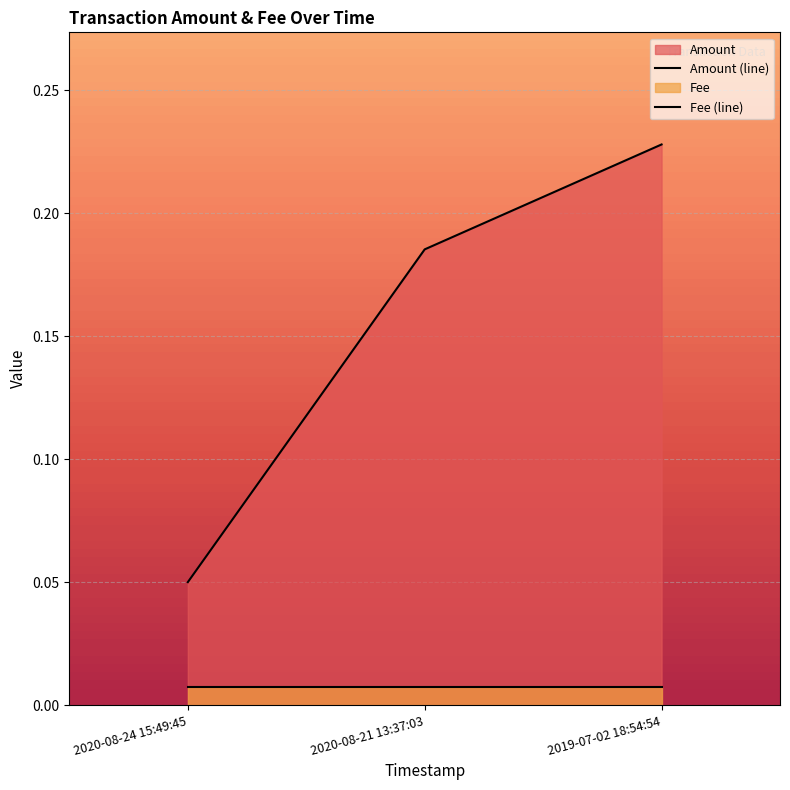

What is the label of the 2nd point from the right?

2020-08-21 13:37:03